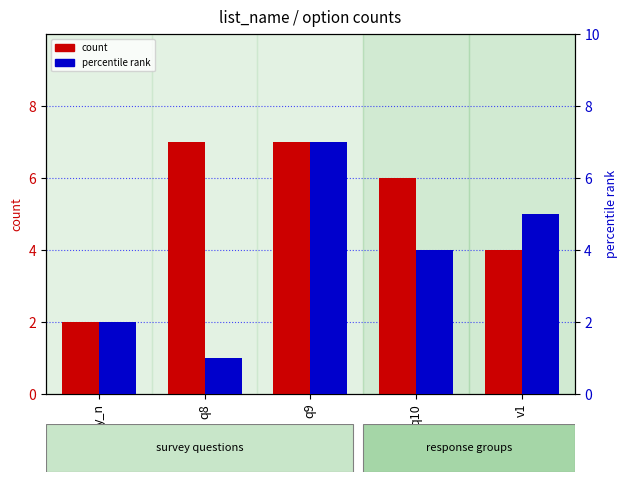

What is the sum of all percentile rank values?

19